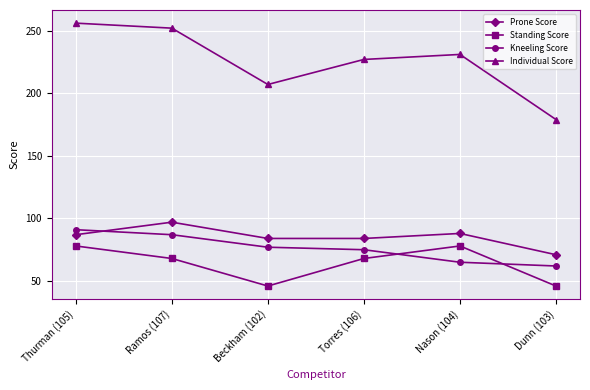

Which series has the largest range (max minus min)?

Individual Score